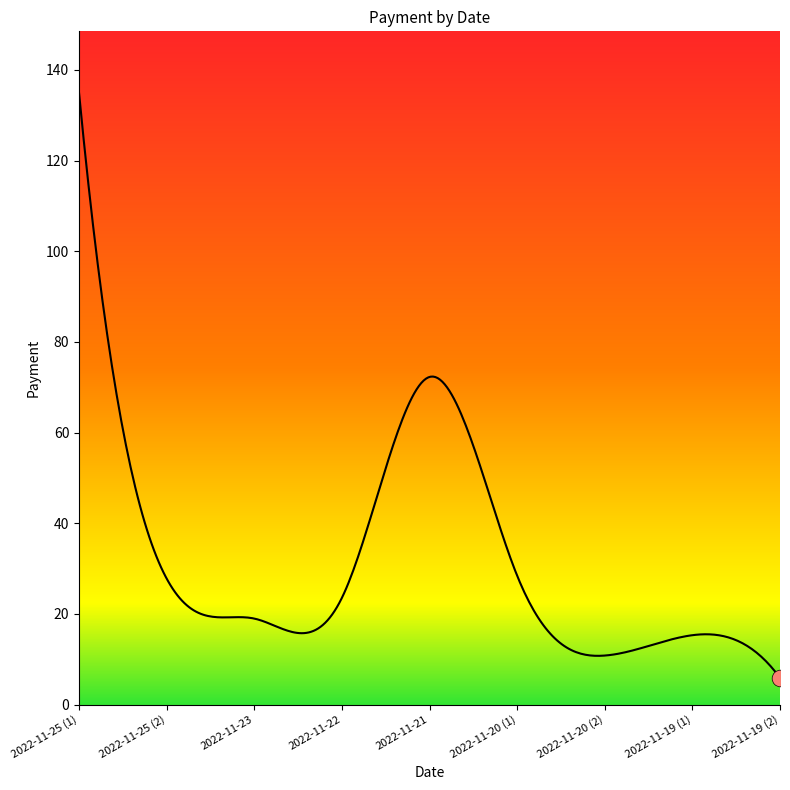

Rank the categories by value from lowest to highest.

2022-11-19 (2), 2022-11-20 (2), 2022-11-19 (1), 2022-11-23, 2022-11-22, 2022-11-25 (2), 2022-11-20 (1), 2022-11-21, 2022-11-25 (1)